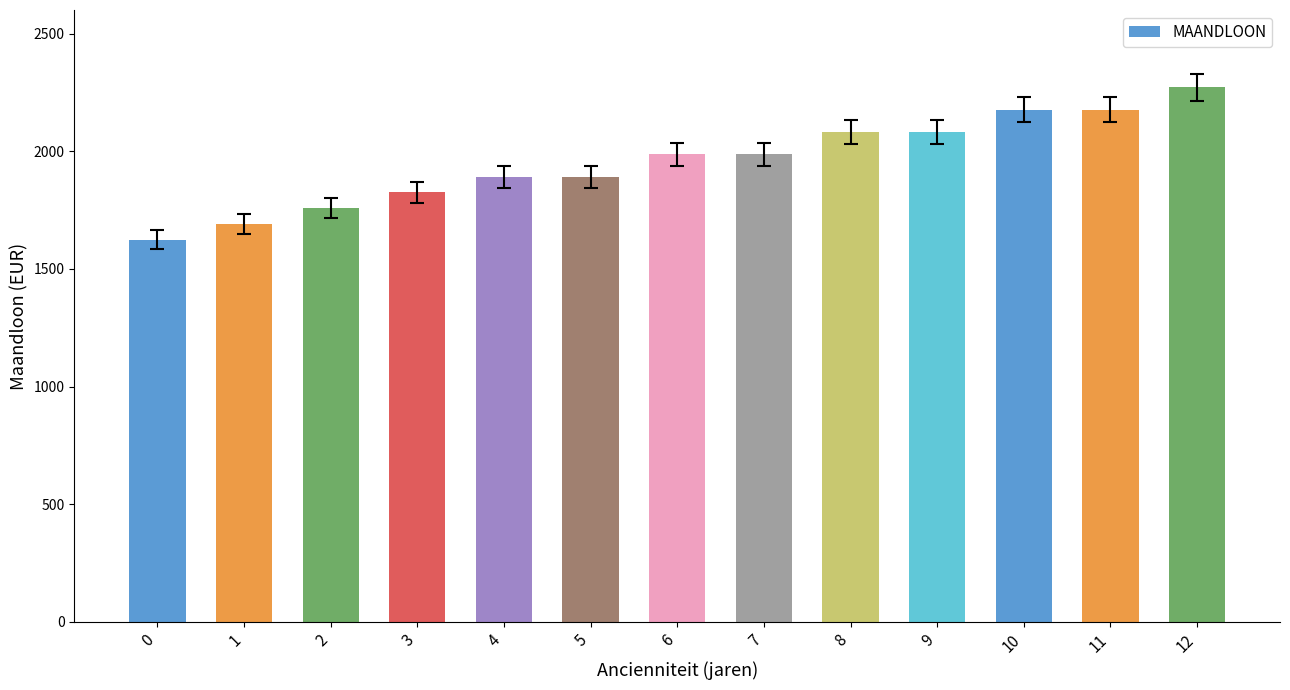

Is it true that the value at 12 is 3540.7?

False